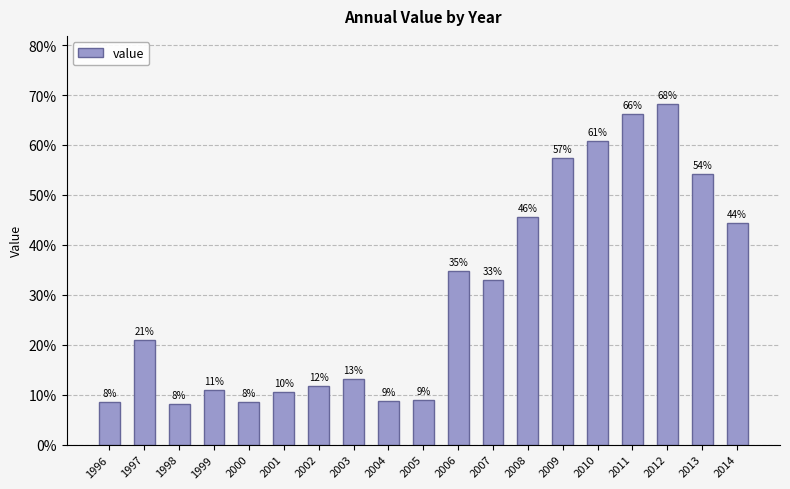

True or false: the data shows 0.1 at 2002.

True